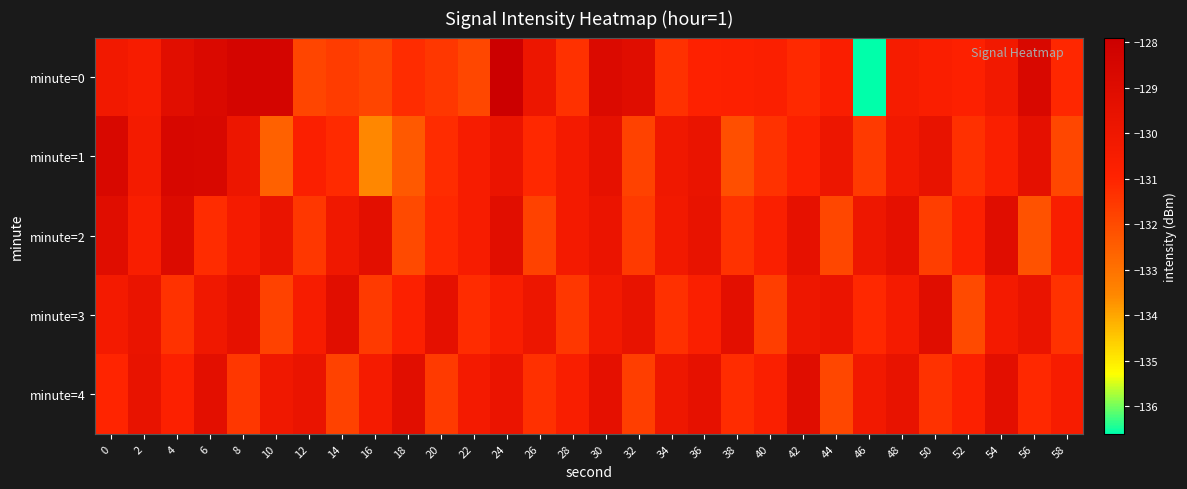

Reading left to right, list all the values displayed in this chart.

minute=0: 0=-130.2	2=-130.5	4=-129.2	6=-128.8	8=-128.4	10=-128.4	12=-131.9	14=-131.6	16=-131.9	18=-131.2	20=-131.5	22=-131.9	24=-127.9	26=-129.9	28=-131.3	30=-128.8	32=-129.1	34=-131.4	36=-130.9	38=-130.8	40=-130.7	42=-131.1	44=-130.7	46=-136.6	48=-130.4	50=-130.7	52=-130.9	54=-130.2	56=-128.6	58=-131.1
minute=1: 0=-128.7	2=-130.3	4=-128.6	6=-128.7	8=-129.9	10=-132.6	12=-130.7	14=-131.2	16=-133.5	18=-132.4	20=-131.2	22=-130.5	24=-129.8	26=-131.1	28=-130.3	30=-129.5	32=-131.8	34=-130.1	36=-129.7	38=-132.1	40=-131.4	42=-130.8	44=-129.9	46=-131.6	48=-130.2	50=-129.6	52=-131.3	54=-130.7	56=-129.4	58=-131.9
minute=2: 0=-129.1	2=-130.6	4=-128.9	6=-131.2	8=-130.4	10=-129.7	12=-131.5	14=-130.1	16=-129.3	18=-132.0	20=-131.1	22=-130.5	24=-129.2	26=-131.8	28=-130.3	30=-129.8	32=-131.6	34=-130.2	36=-129.6	38=-131.4	40=-130.7	42=-129.5	44=-131.9	46=-130.0	48=-129.4	50=-131.7	52=-130.8	54=-129.1	56=-132.2	58=-130.6
minute=3: 0=-130.3	2=-129.7	4=-131.4	6=-130.1	8=-129.5	10=-131.8	12=-130.5	14=-129.2	16=-131.6	18=-130.8	20=-129.4	22=-131.2	24=-130.6	26=-129.9	28=-131.5	30=-130.2	32=-129.6	34=-131.3	36=-130.7	38=-129.3	40=-131.7	42=-130.0	44=-129.8	46=-131.1	48=-130.4	50=-129.1	52=-132.0	54=-130.3	56=-129.7	58=-131.4
minute=4: 0=-131.0	2=-129.6	4=-130.8	6=-129.3	8=-131.5	10=-130.1	12=-129.7	14=-131.8	16=-130.4	18=-129.2	20=-131.6	22=-130.3	24=-129.8	26=-131.3	28=-130.6	30=-129.4	32=-131.7	34=-130.0	36=-129.5	38=-131.2	40=-130.7	42=-129.1	44=-131.9	46=-130.2	48=-129.6	50=-131.4	52=-130.8	54=-129.3	56=-131.1	58=-130.5